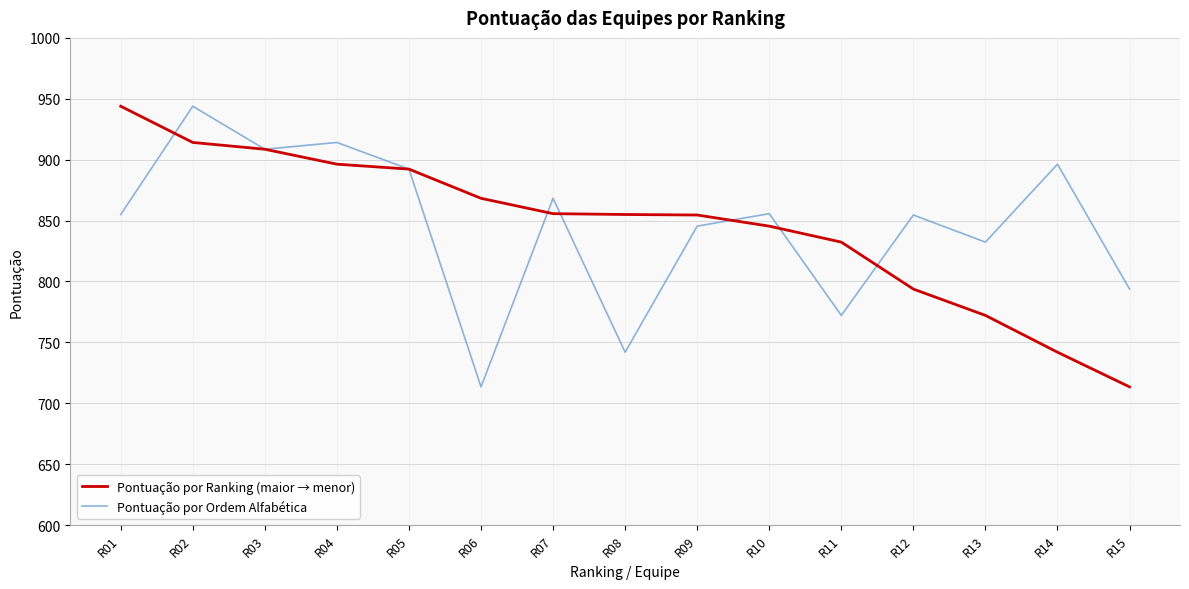

Where is Pontuação por Ranking (maior → menor) nearest to the value 828?

R11